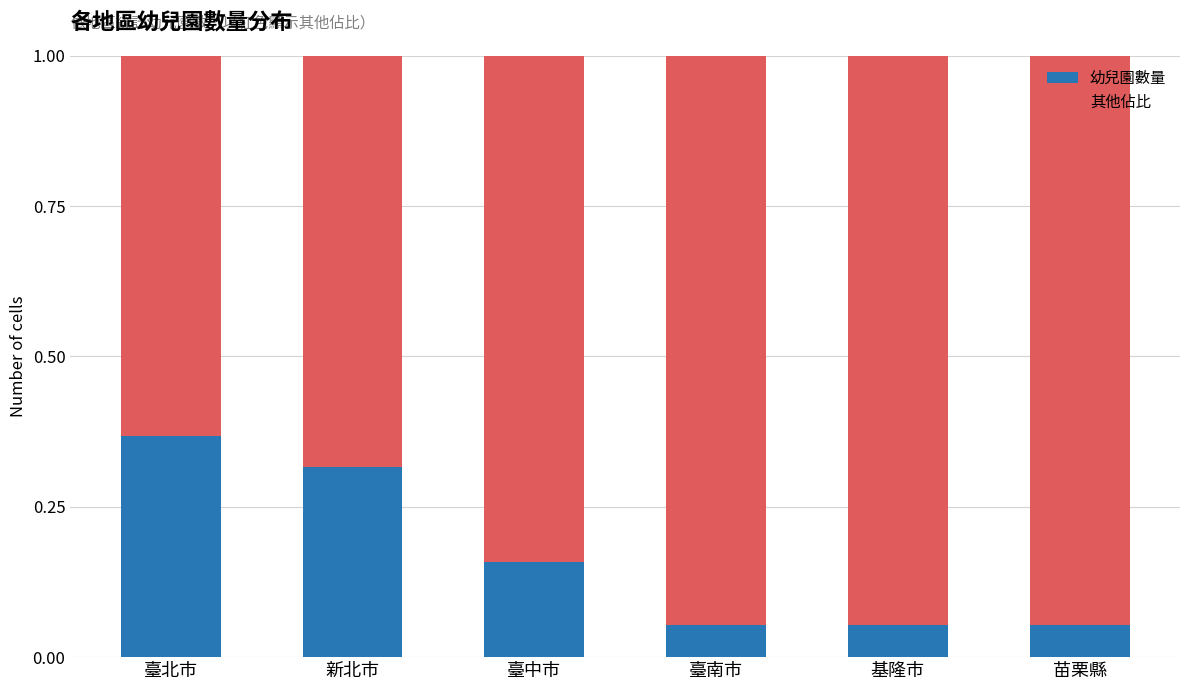

What is the total value across all series at 苗栗縣?

1.0